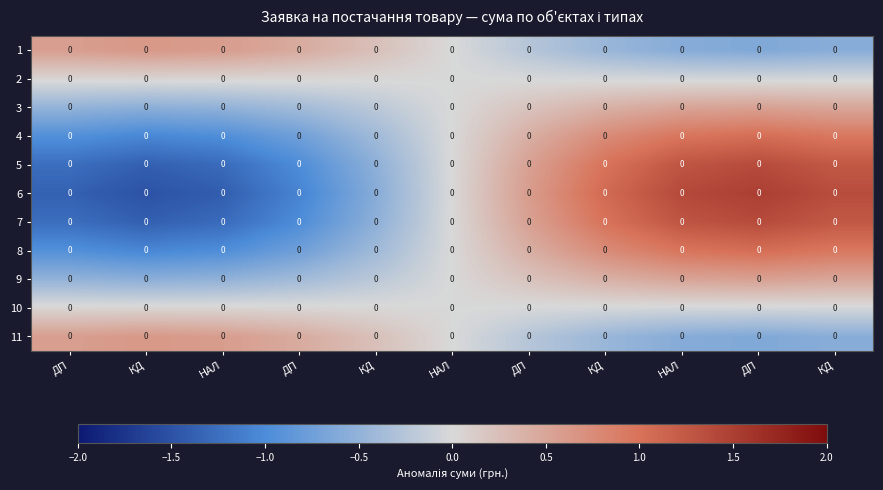

The value of 11 at КД is 0.4. True or false?

False